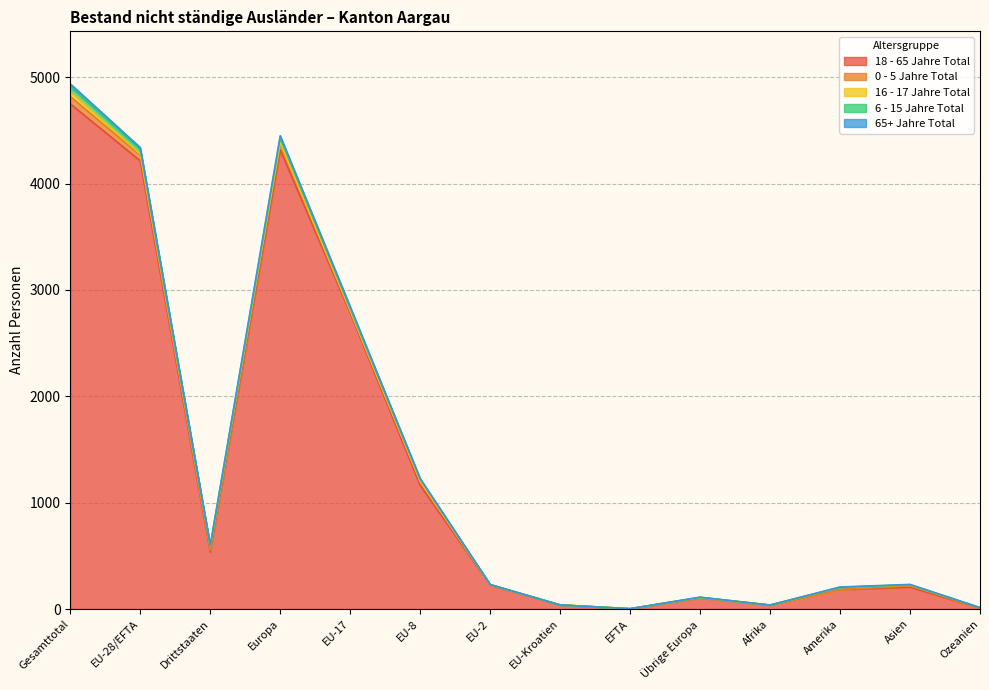

How many lines are shown in the chart?

5